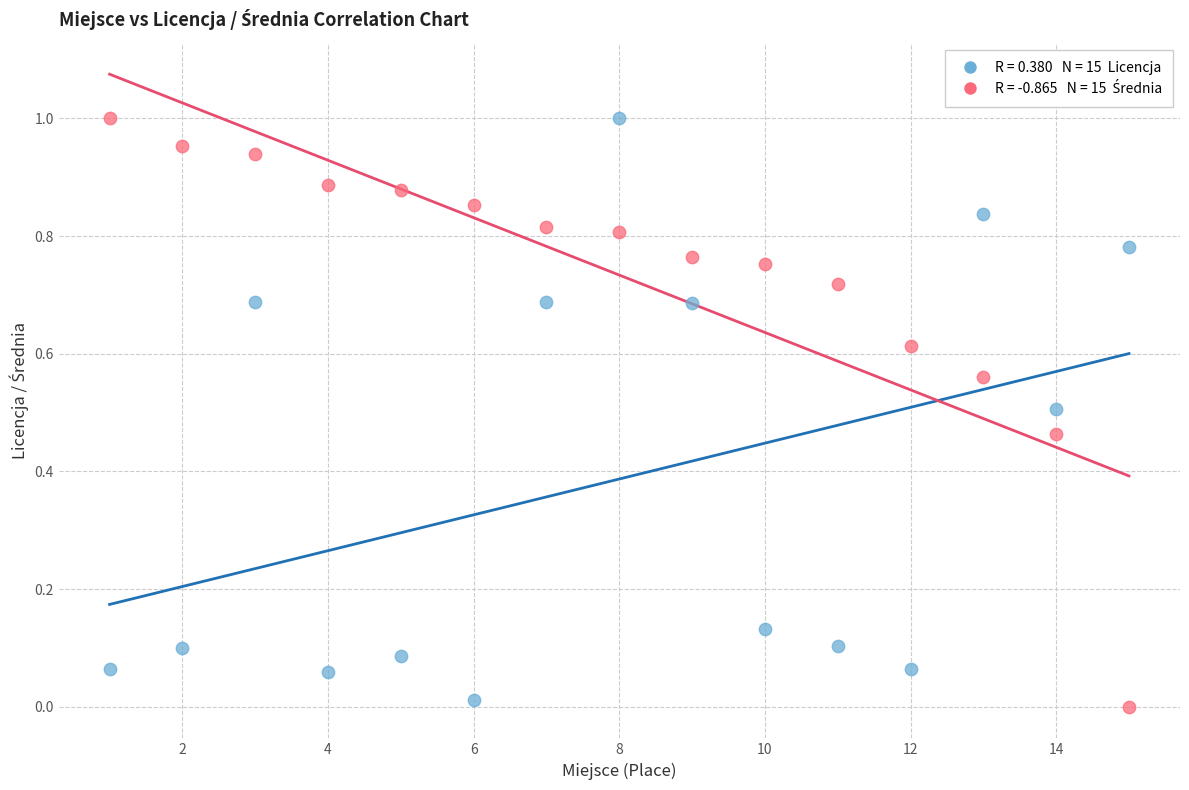

Across all data points, what is the range of X values (max minus min)?

14.0